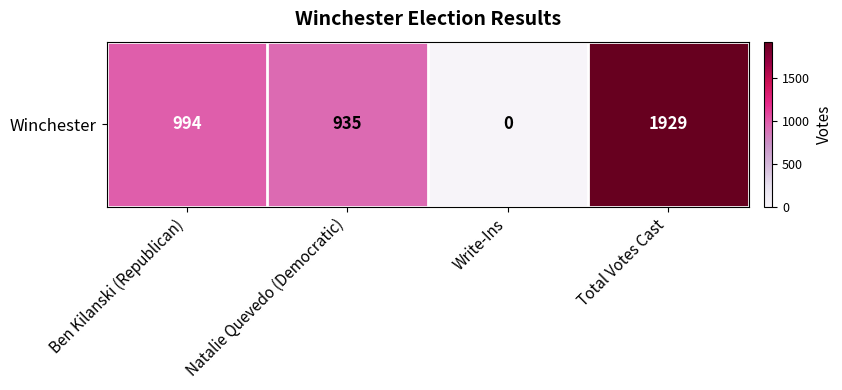

Reading left to right, transcribe all the data shown in this chart.

994	935	0	1929